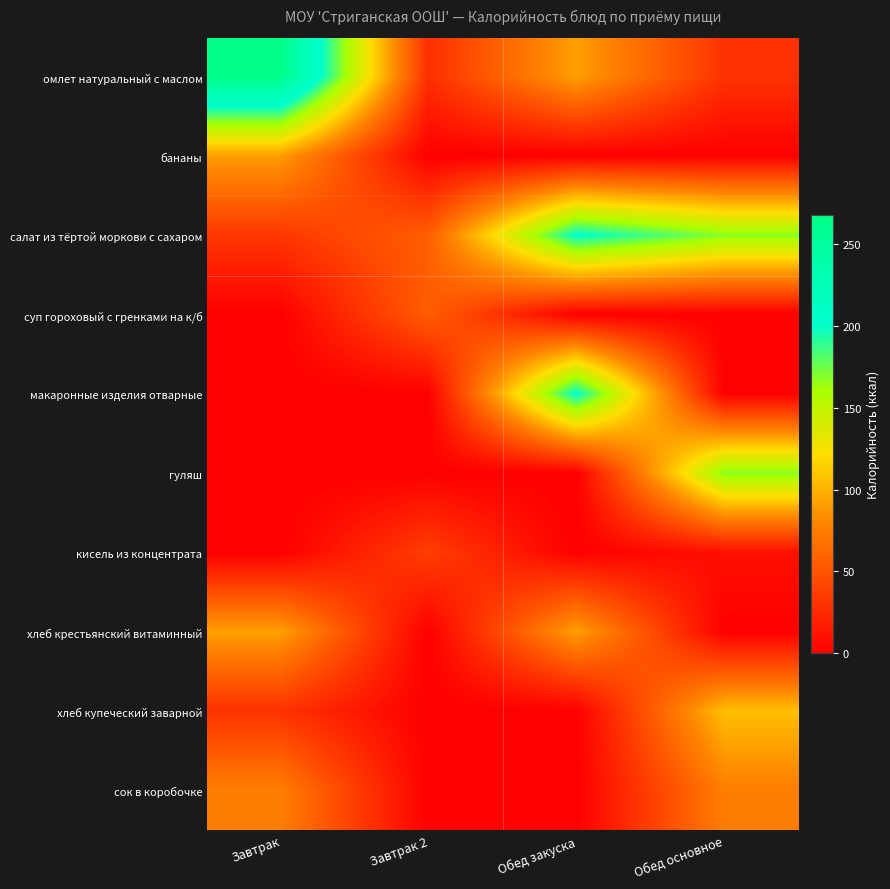

How many data points does each series have?

4